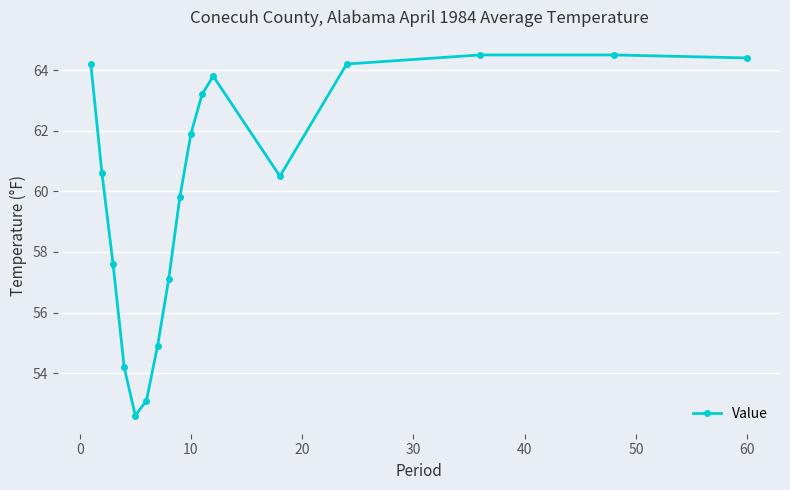

What is the difference between the maximum and minimum values?

11.9